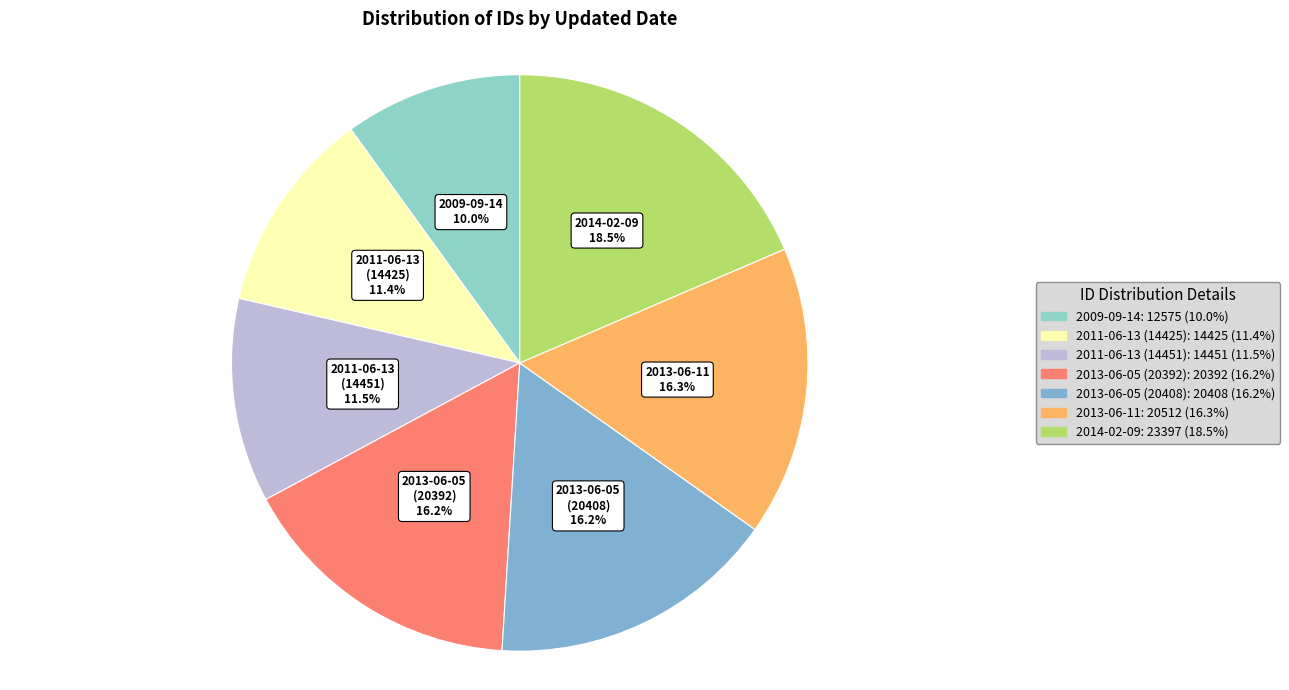

How many slices are in this pie chart?

7